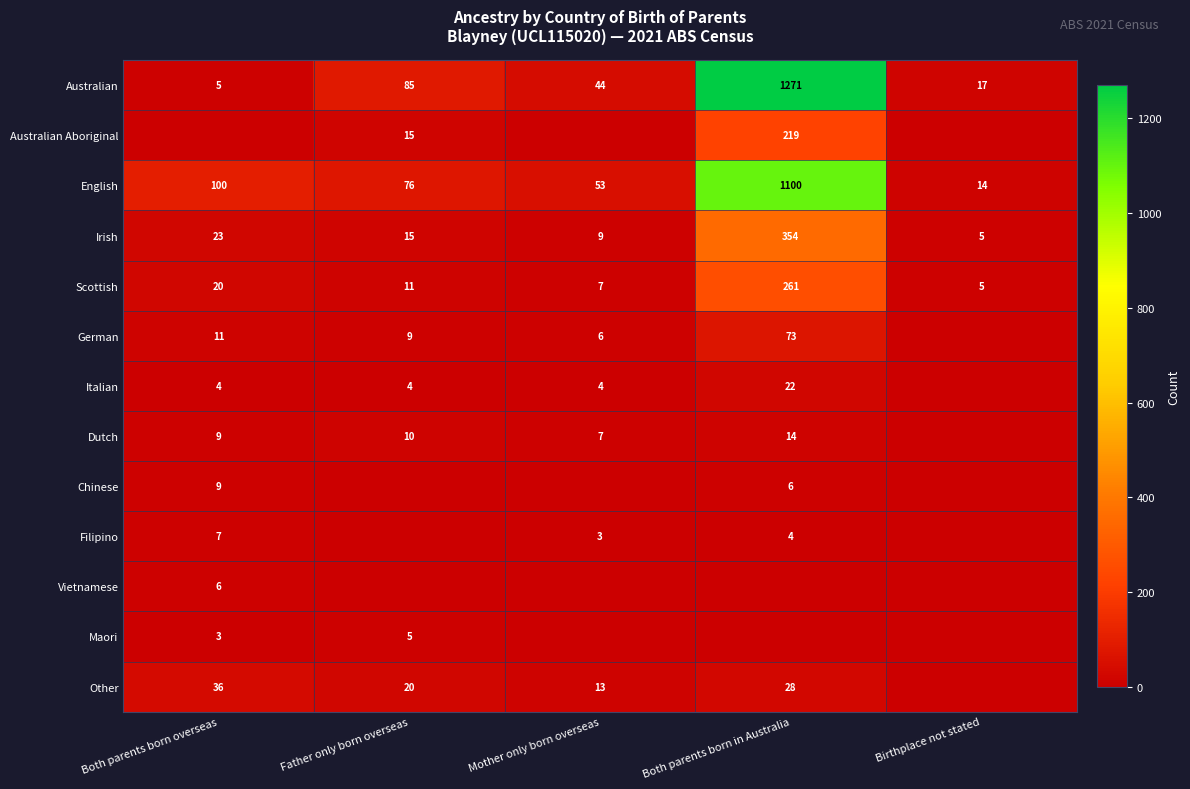

What is the maximum value shown in the chart?

1271